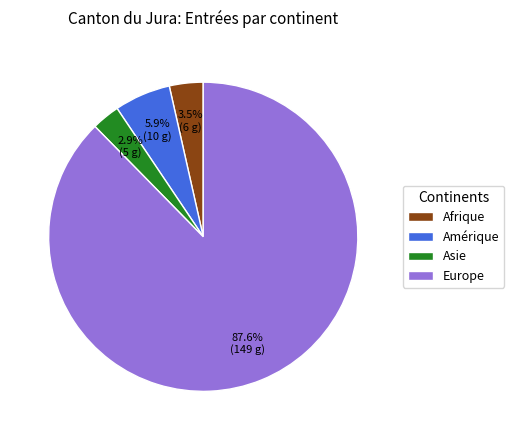

What is the smallest slice in the pie chart?

Asie